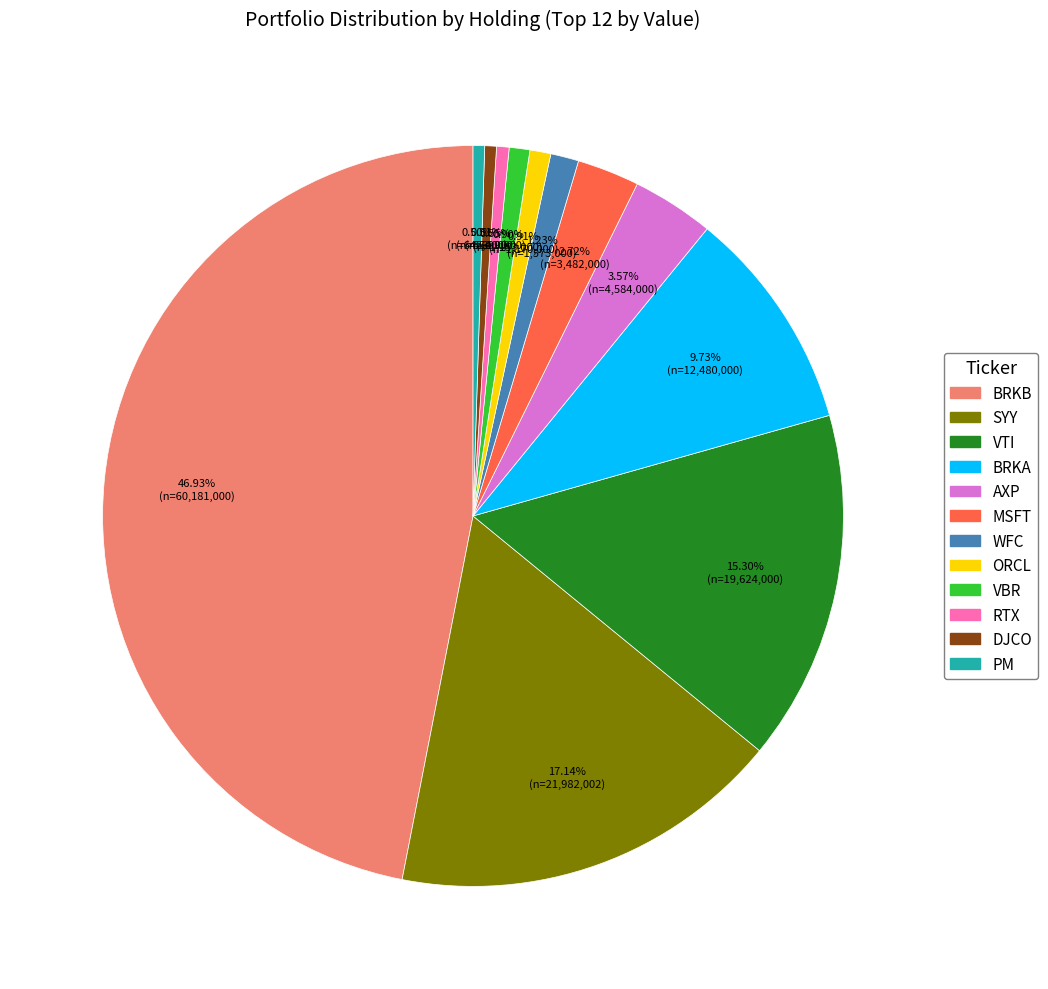

Which category has the biggest portion of the pie?

BRKB